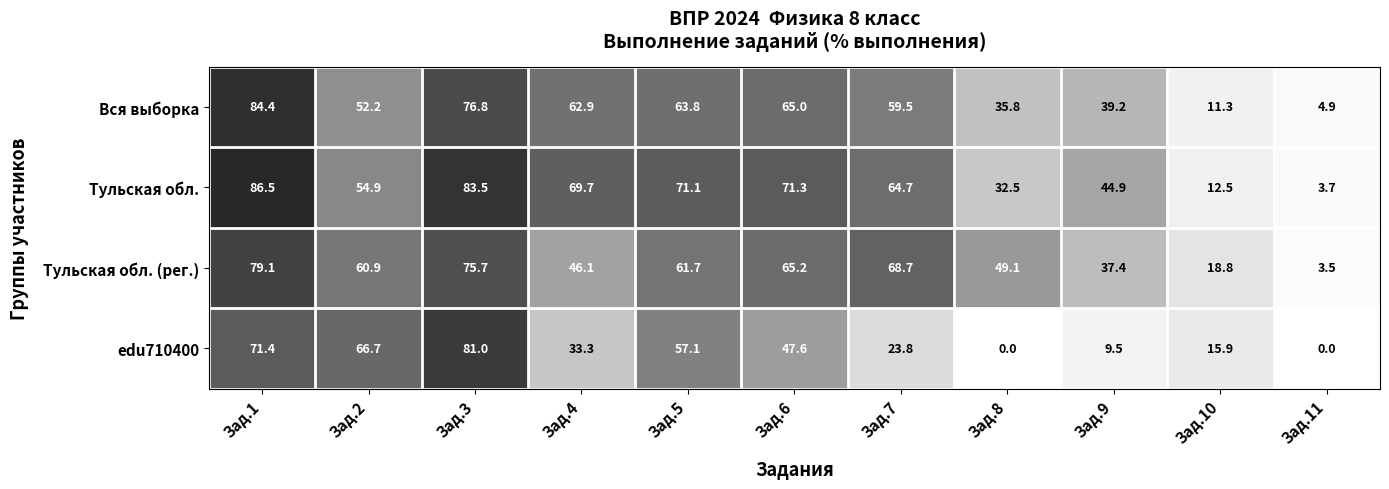

What is the total value across all series at Зад.2?

234.7